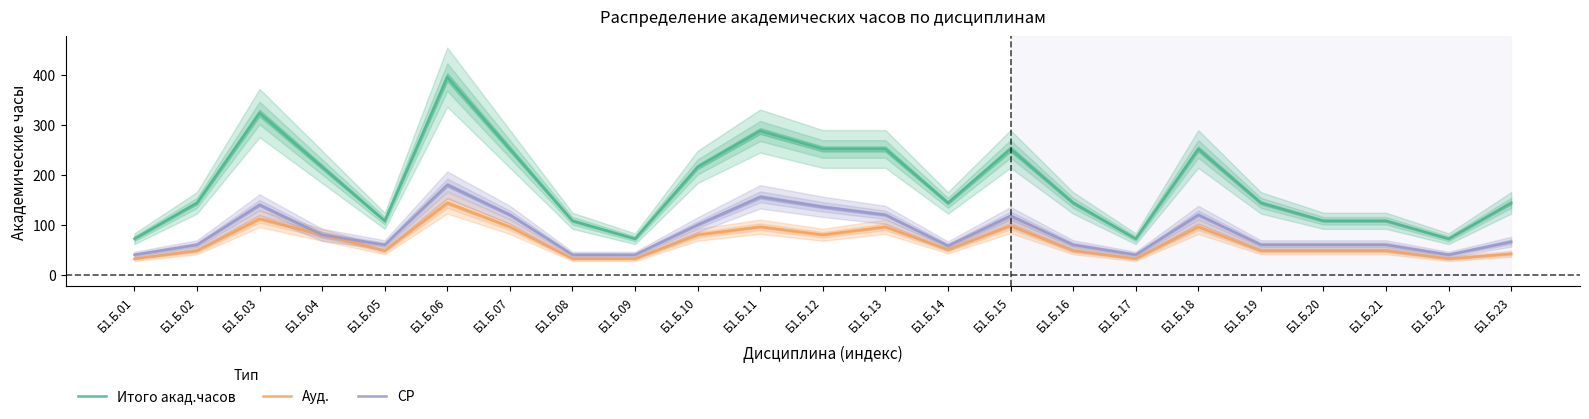

Which category has the highest value across all series?

Б1.Б.06